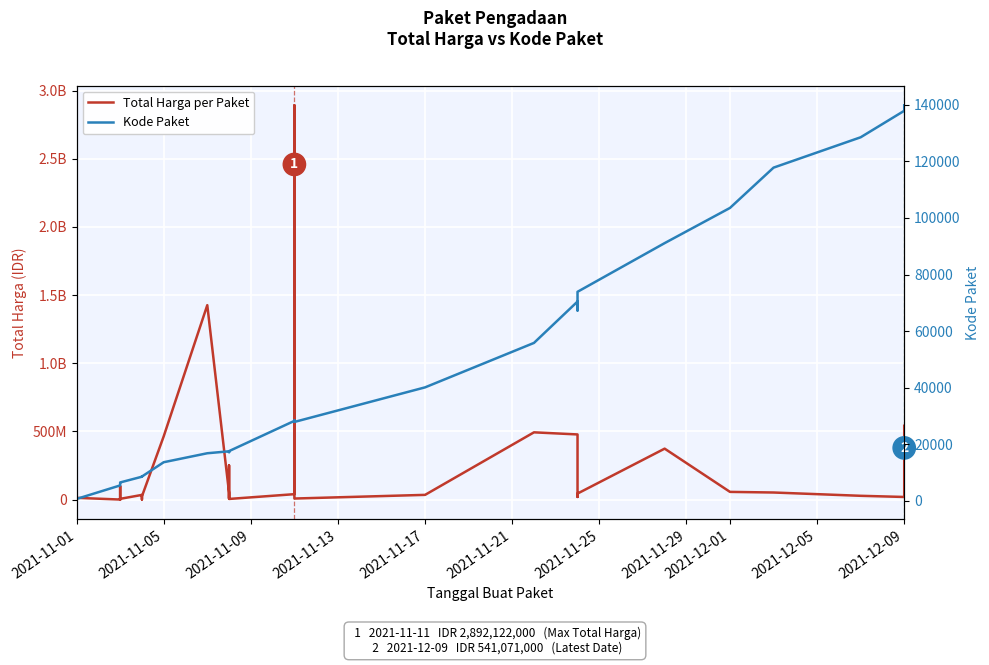

How many series are shown in this chart?

2